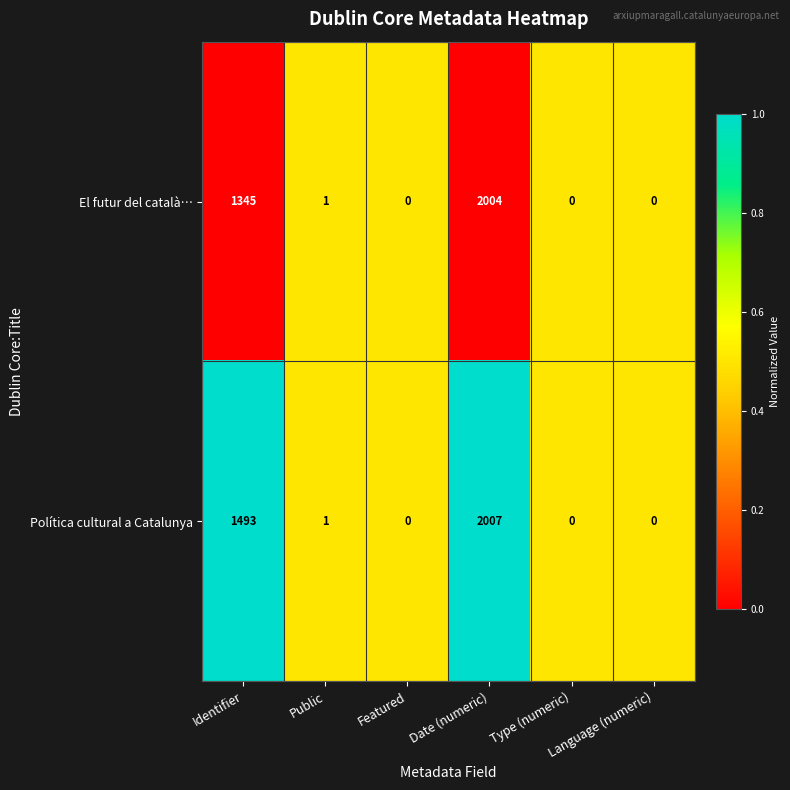

What is the difference between the maximum and minimum values in the Política cultural a Catalunya series?

2007